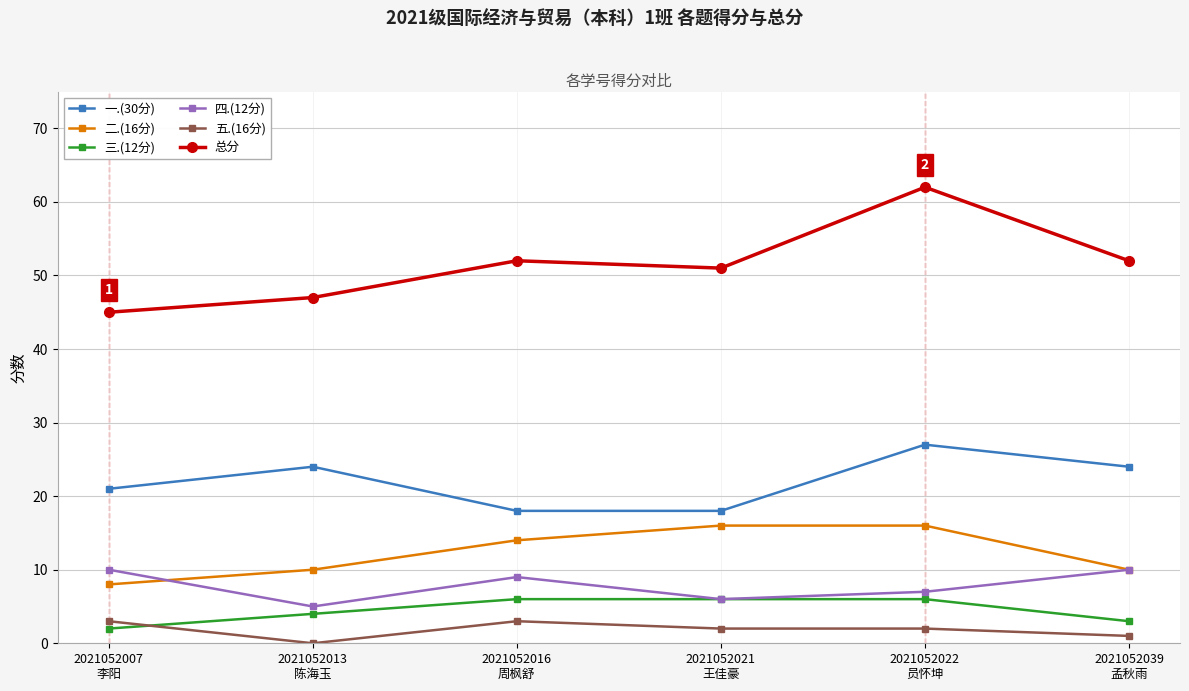

Which series changed the most between 2021052007
李阳 and 2021052016
周枫舒?

总分